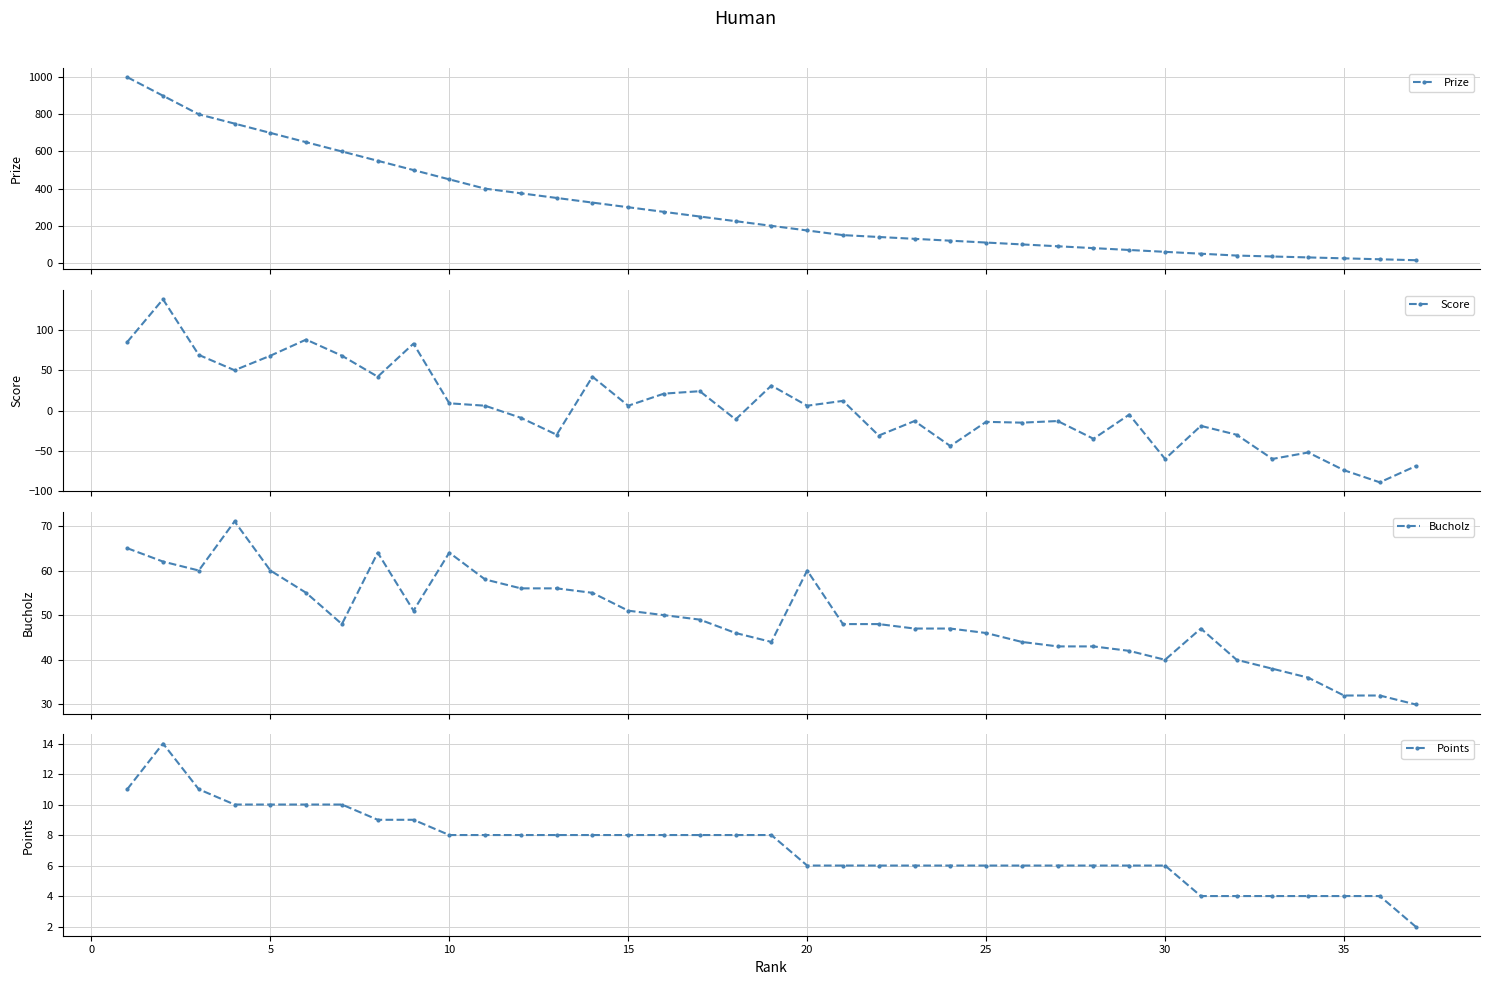

What is the highest value of the Prize series?

1000